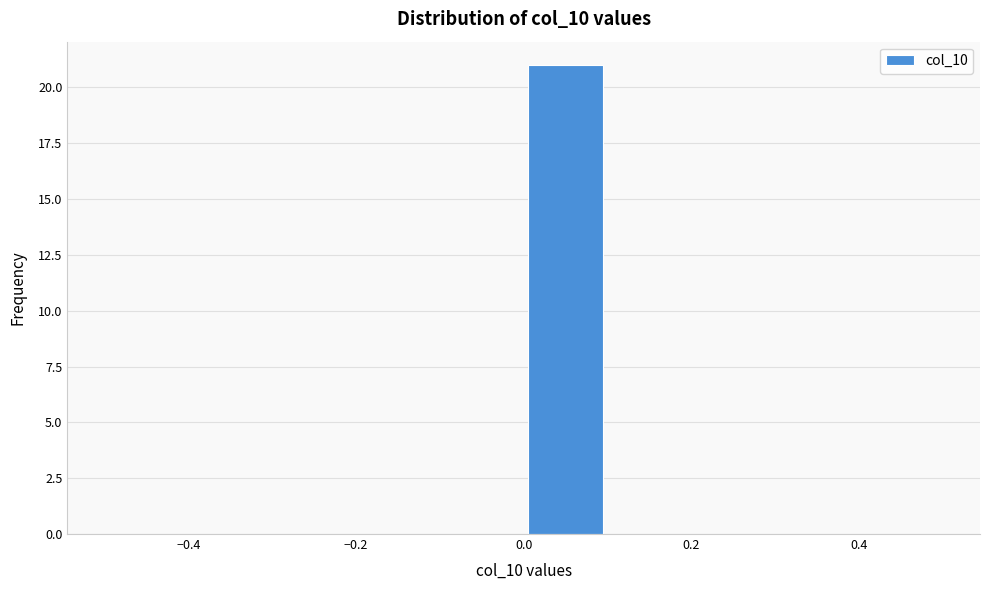

Over which range of the x-axis is the bar tallest?

0.0 to 0.1